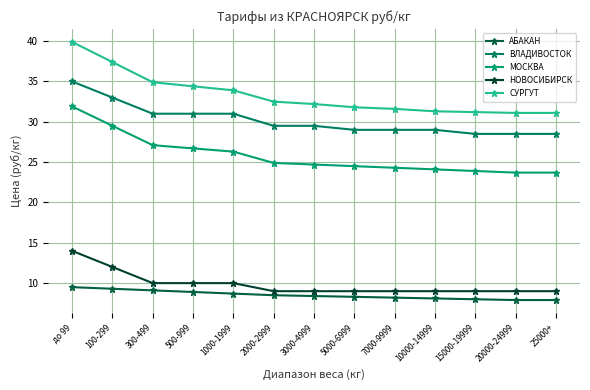

How many lines are shown in the chart?

5